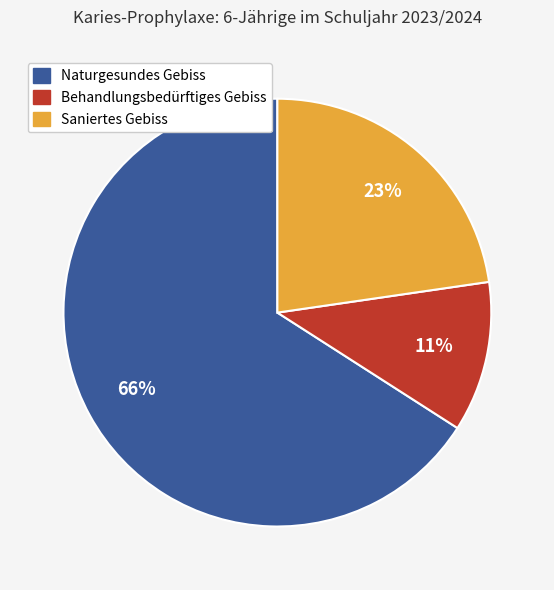

How many slices are in this pie chart?

3